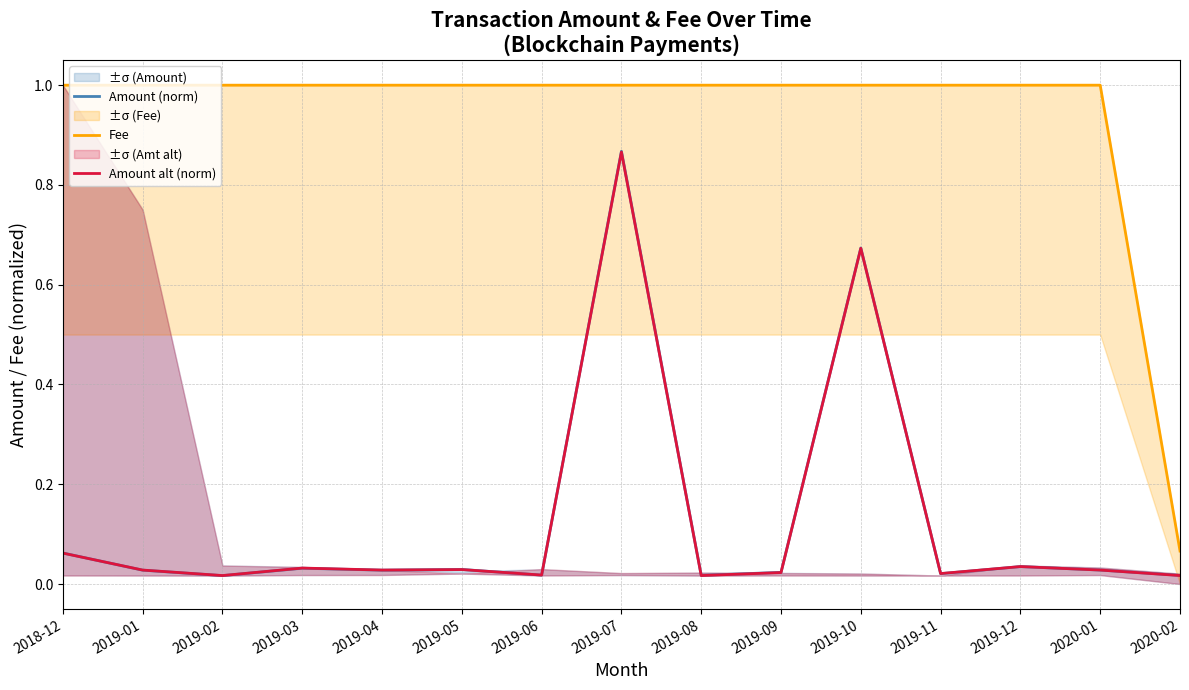

True or false: Fee has a value of 1.0 at 2019-10.

True